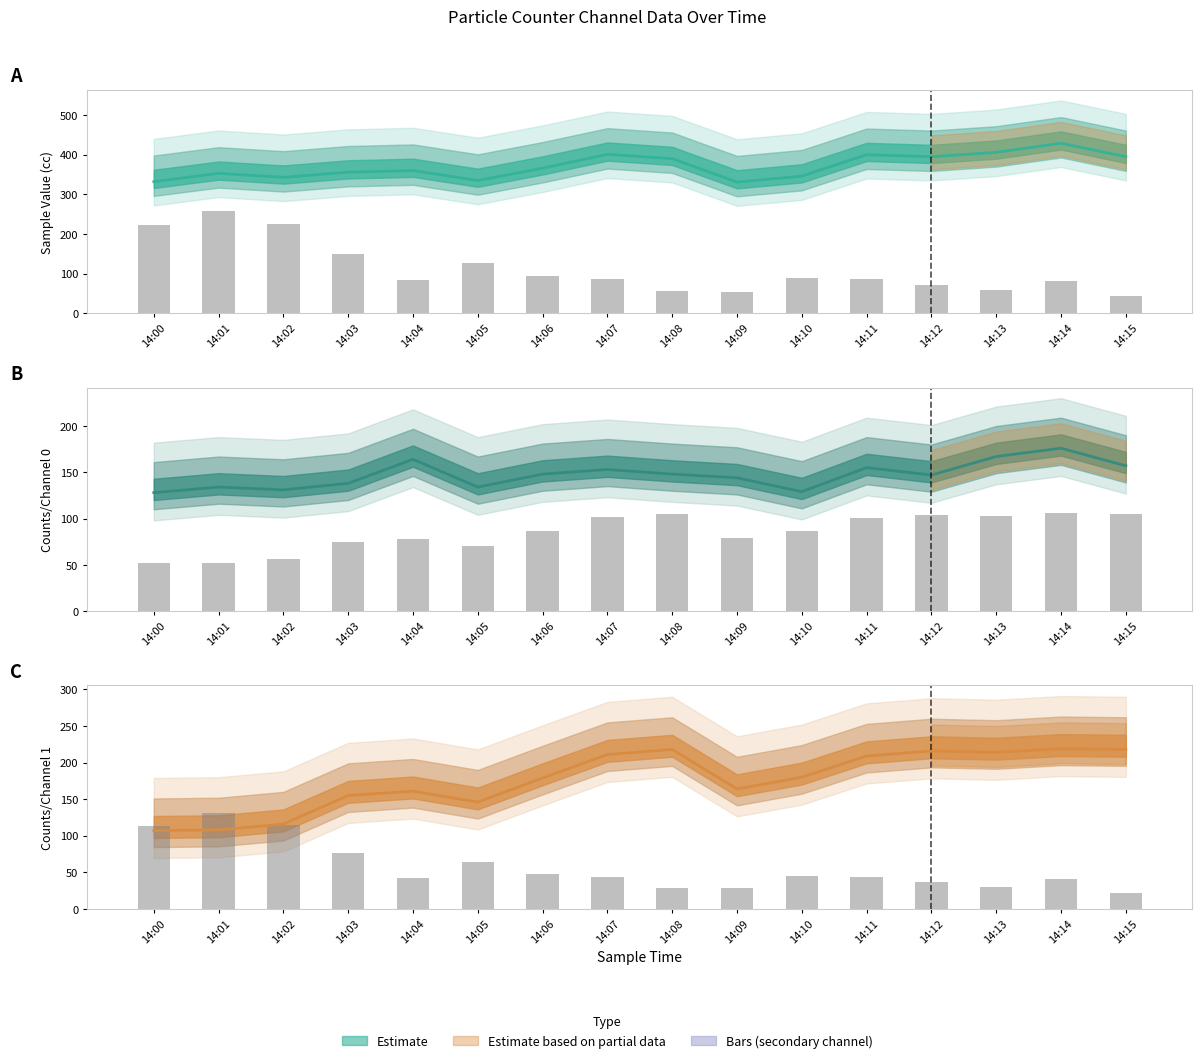

Which series changed the most between 14:01 and 14:08?

Counts/Channel 1